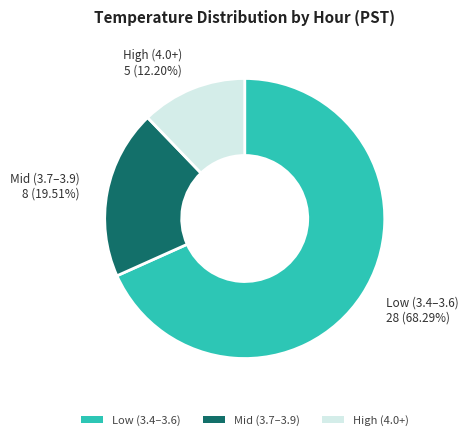

To the nearest percent, what is the average slice percentage?

33%